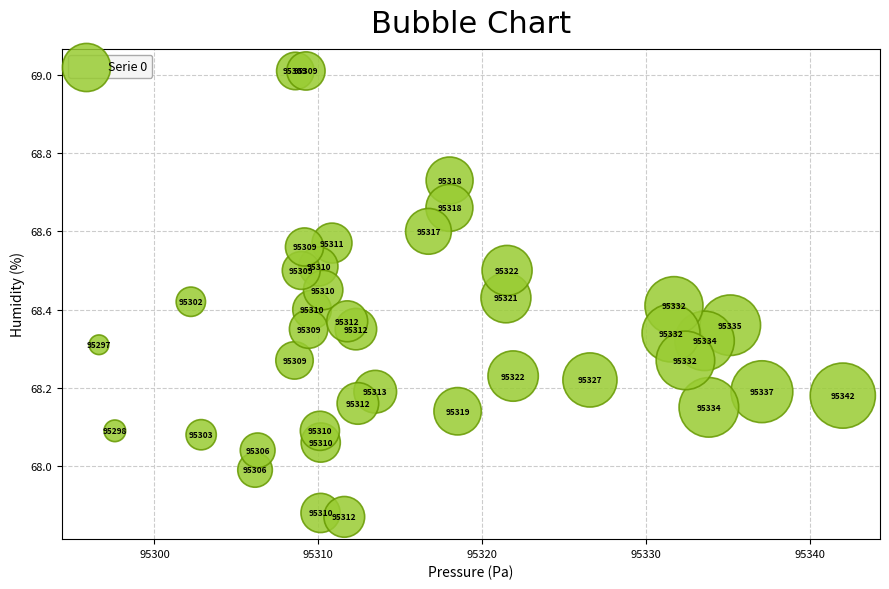

What is the range of X values (max minus min)?

45.4